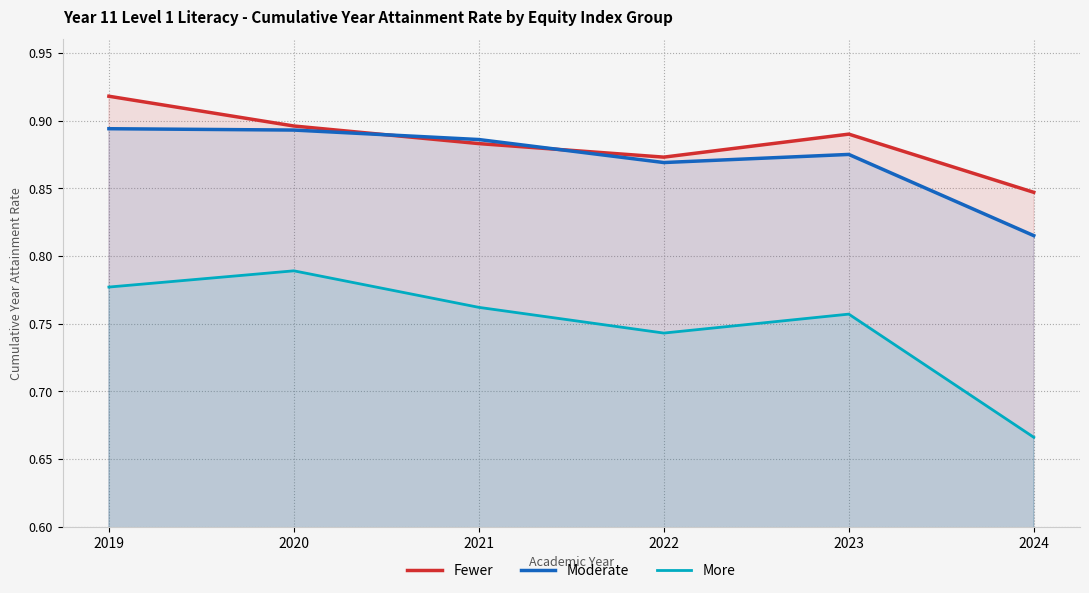

The value of More at 2023 is 1.1. True or false?

False